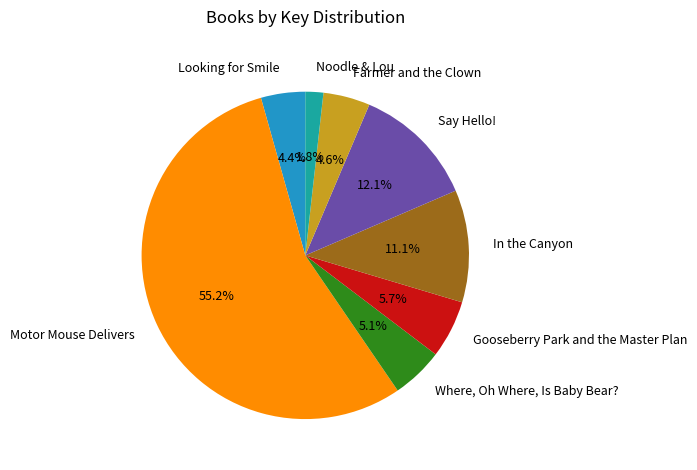

How many slices are in this pie chart?

8